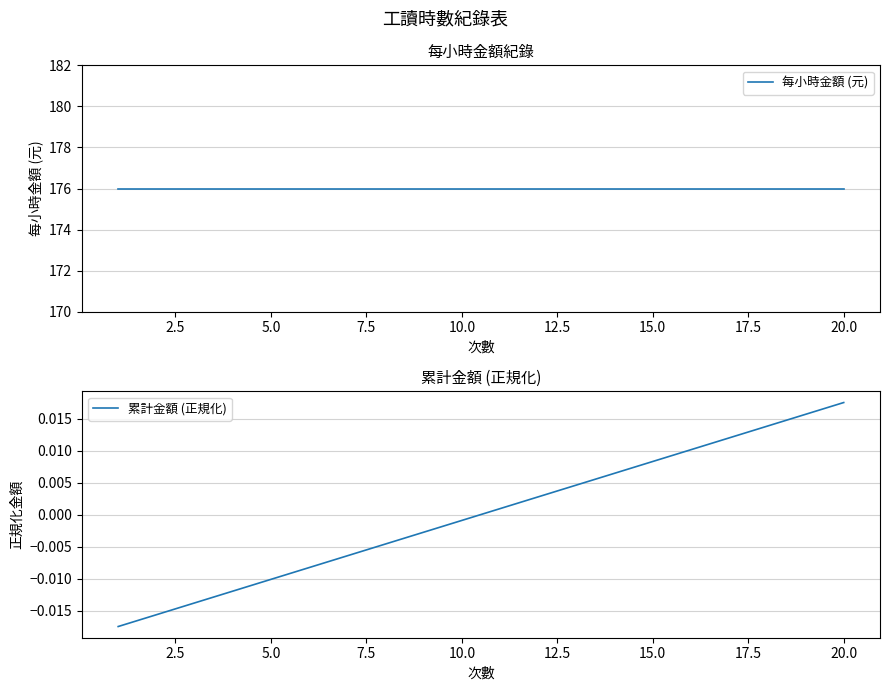

How many values in the 累計金額 (正規化) series are below 0?

10